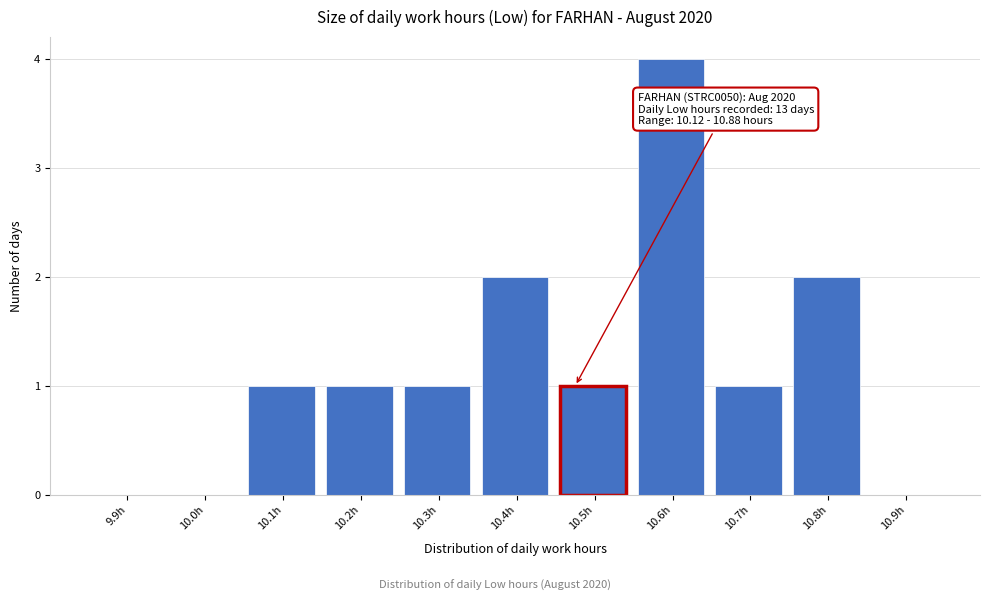

Reading right to left, list all the values displayed in this chart.

10.9h=0	10.8h=2	10.7h=1	10.6h=4	10.5h=1	10.4h=2	10.3h=1	10.2h=1	10.1h=1	10.0h=0	9.9h=0